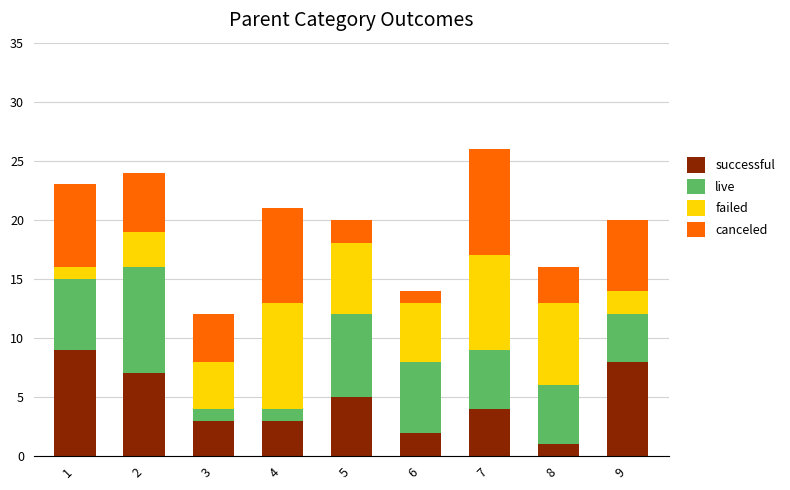

At which label does successful reach its minimum?

8